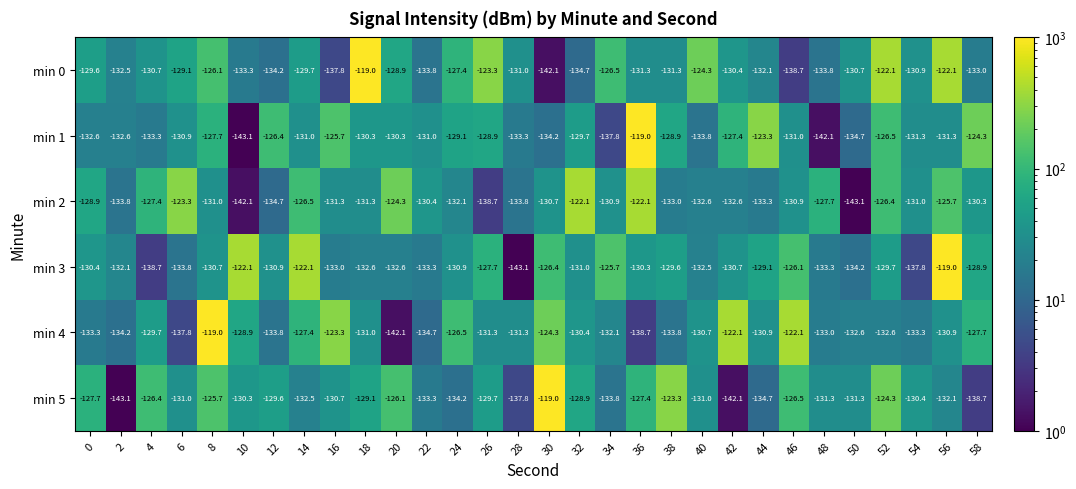

Rank the series at 48 from lowest to highest value.

min 1, min 0, min 3, min 4, min 5, min 2